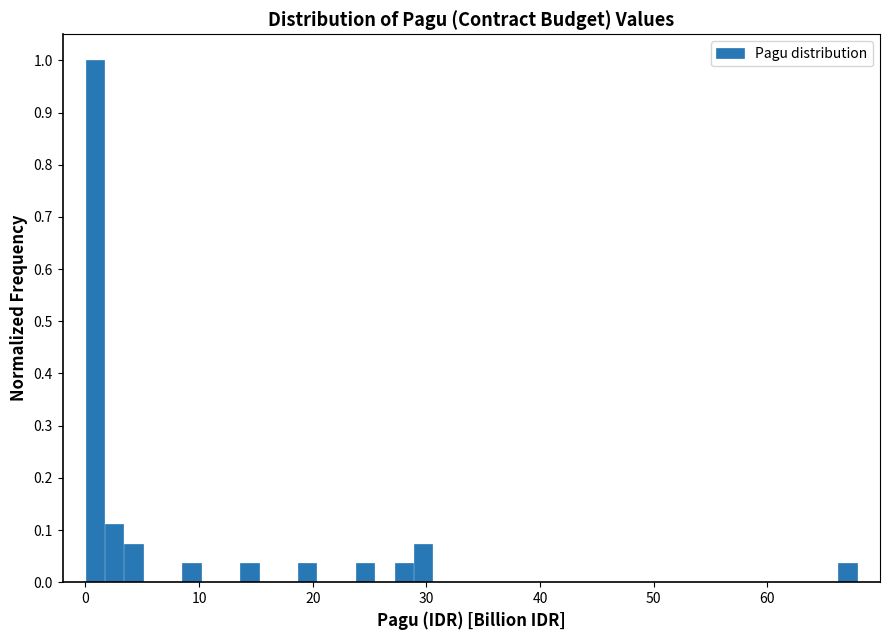

Around what value on the x-axis is the tallest bar? Give the approximate position of its centre, as read against the axis.

1